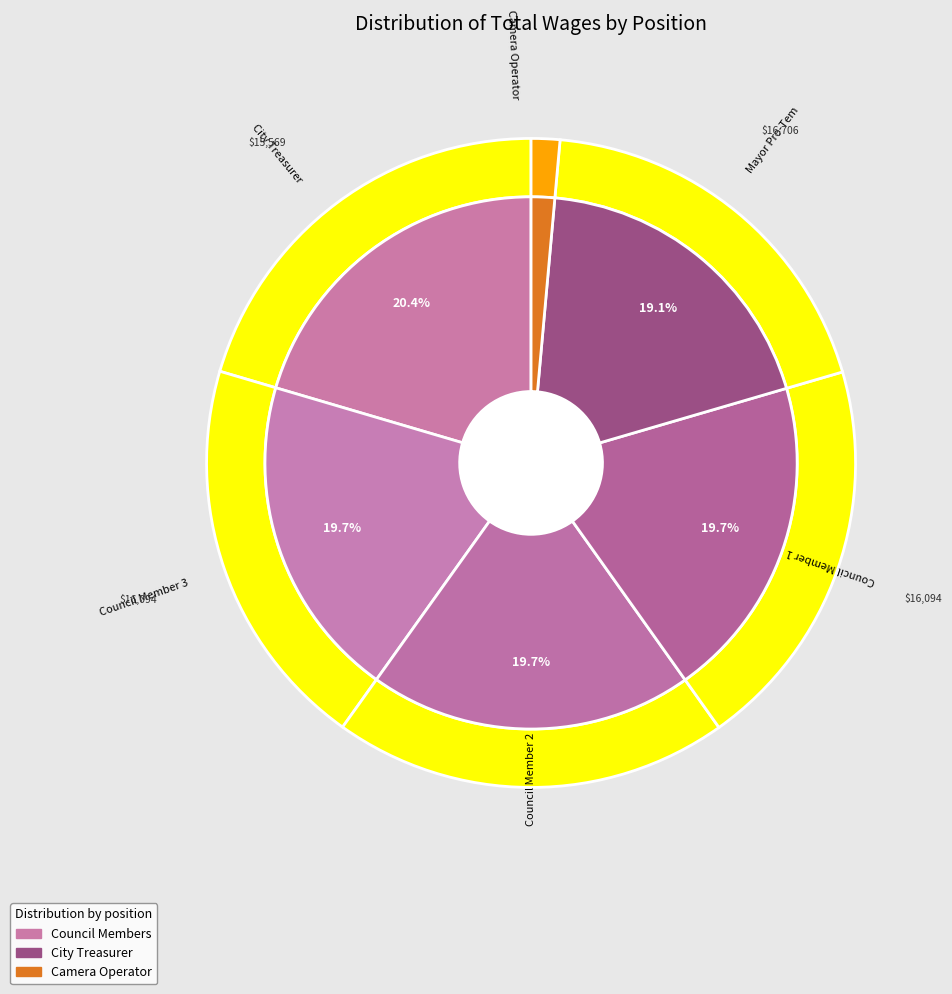

To the nearest percent, what is the average slice percentage?

17%